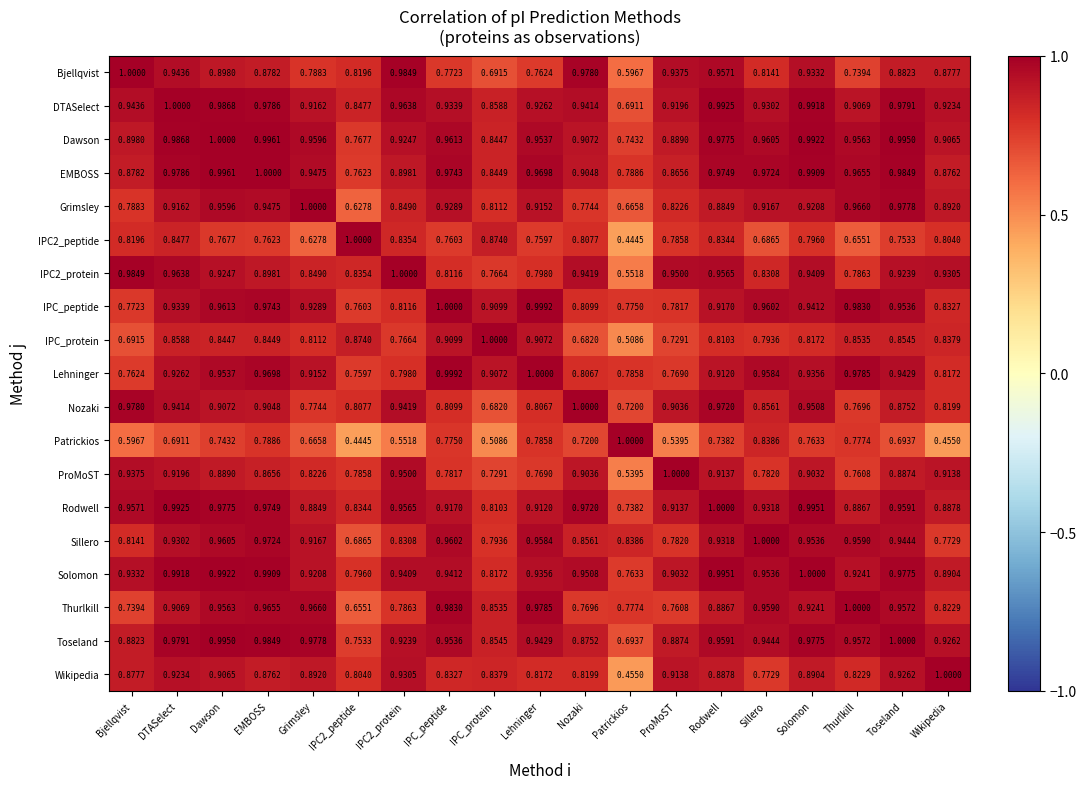

At which label is IPC2_peptide closest to 0?

Patrickios